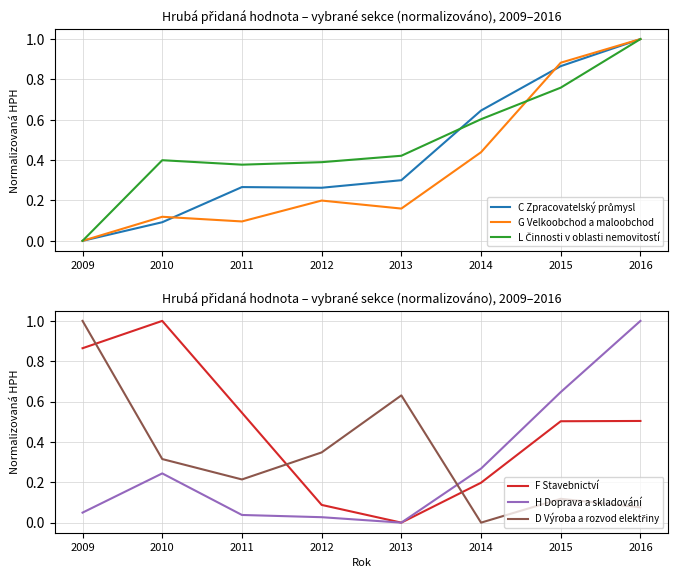

Reading left to right, what are all the values shown in this chart?

C Zpracovatelský průmysl: 0.0	0.1	0.3	0.3	0.3	0.6	0.9	1.0
G Velkoobchod a maloobchod: 0.0	0.1	0.1	0.2	0.2	0.4	0.9	1.0
L Činnosti v oblasti nemovitostí: 0.0	0.4	0.4	0.4	0.4	0.6	0.8	1.0
F Stavebnictví: 0.9	1.0	0.5	0.1	0.0	0.2	0.5	0.5
H Doprava a skladování: 0.0	0.2	0.0	0.0	0.0	0.3	0.6	1.0
D Výroba a rozvod elektřiny: 1.0	0.3	0.2	0.3	0.6	0.0	0.1	0.1